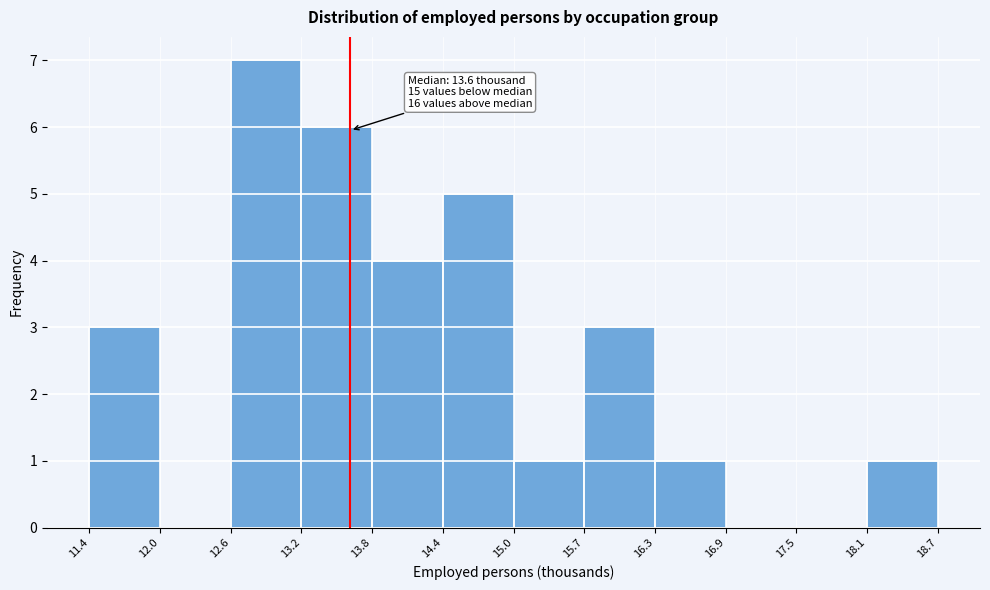

Over which range of the x-axis is the bar tallest?

12.6 to 13.2